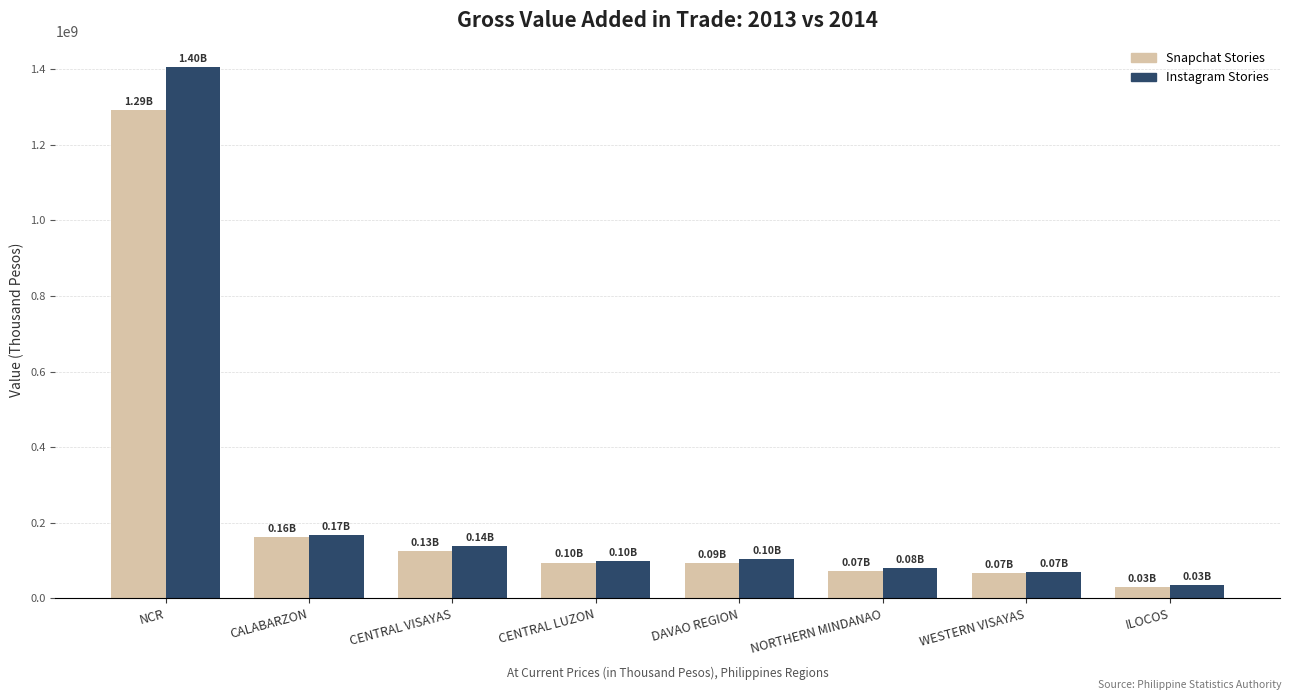

What is the value of the Snapchat Stories bar at the 1st from the left?

1291578840